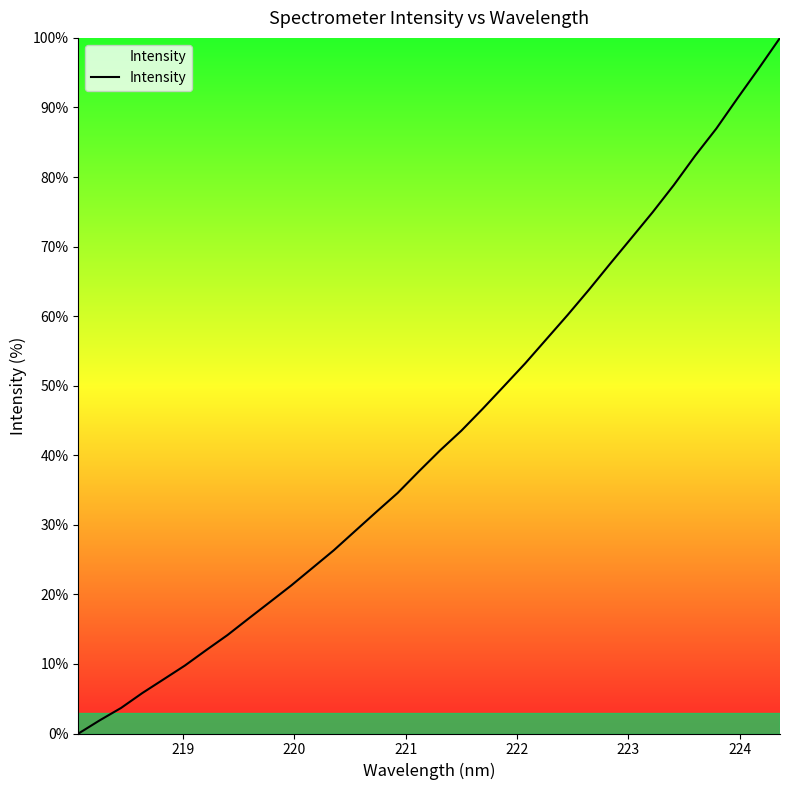

Reading left to right, list all the values displayed in this chart.

0.0	1.9	3.7	5.8	7.8	9.8	12.0	14.1	16.5	18.9	21.3	23.8	26.3	29.1	31.9	34.6	37.7	40.7	43.5	46.7	49.9	53.2	56.7	60.2	63.8	67.5	71.2	74.9	78.8	83.0	87.0	91.3	95.6	100.0